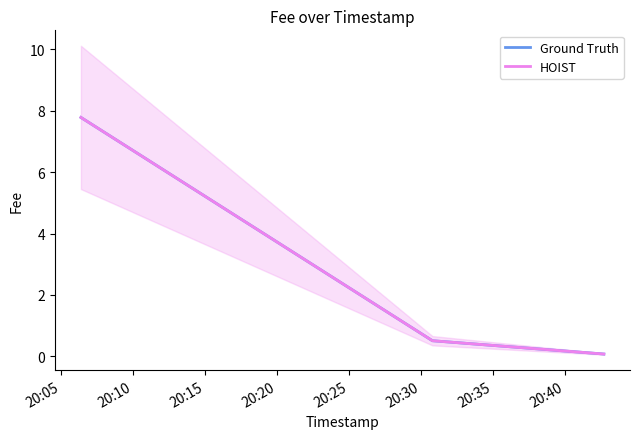

What is the average value of the HOIST series?

2.8